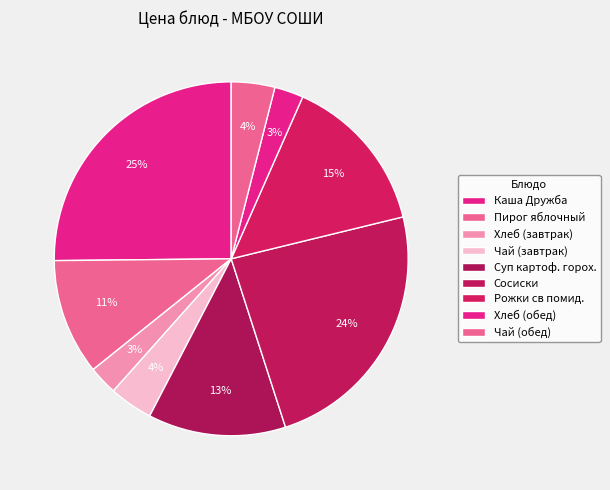

How many slices are in this pie chart?

9